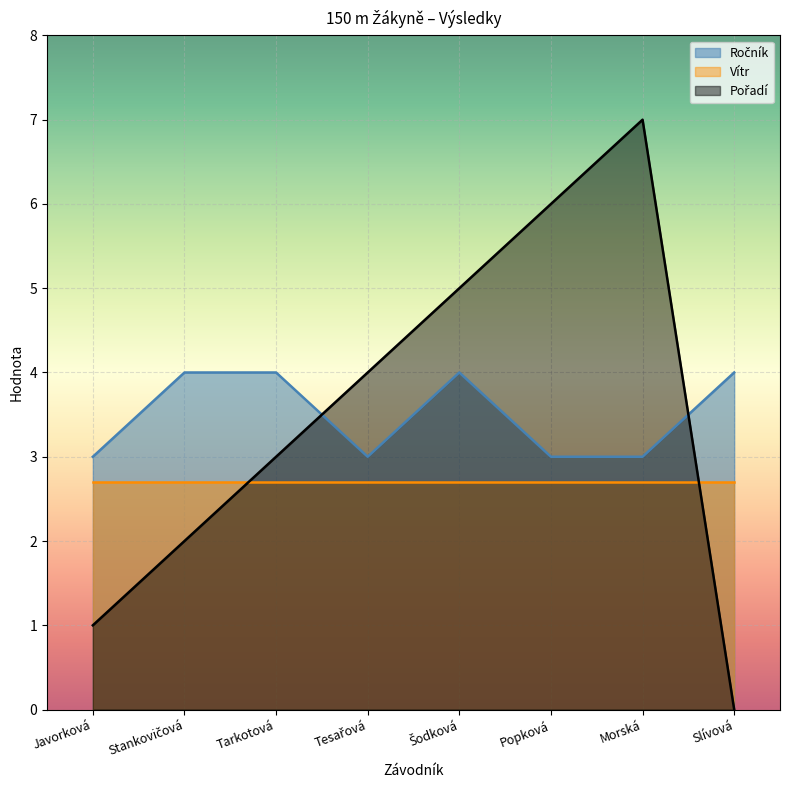

Rank the categories by Pořadí value from lowest to highest.

Slívová, Javorková, Stankovičová, Tarkotová, Tesařová, Šodková, Popková, Morská